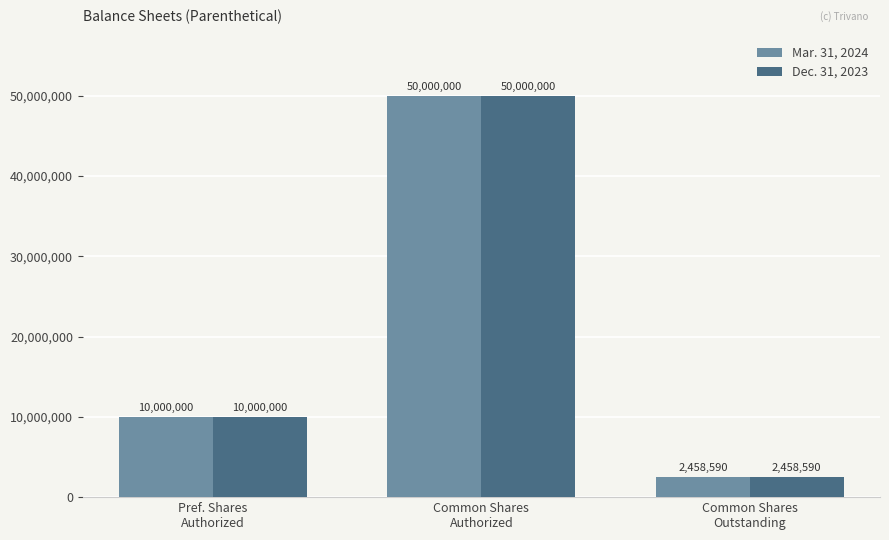

Reading left to right, list all the values displayed in this chart.

Mar. 31, 2024: Pref. Shares
Authorized=10000000	Common Shares
Authorized=50000000	Common Shares
Outstanding=2458590
Dec. 31, 2023: Pref. Shares
Authorized=10000000	Common Shares
Authorized=50000000	Common Shares
Outstanding=2458590